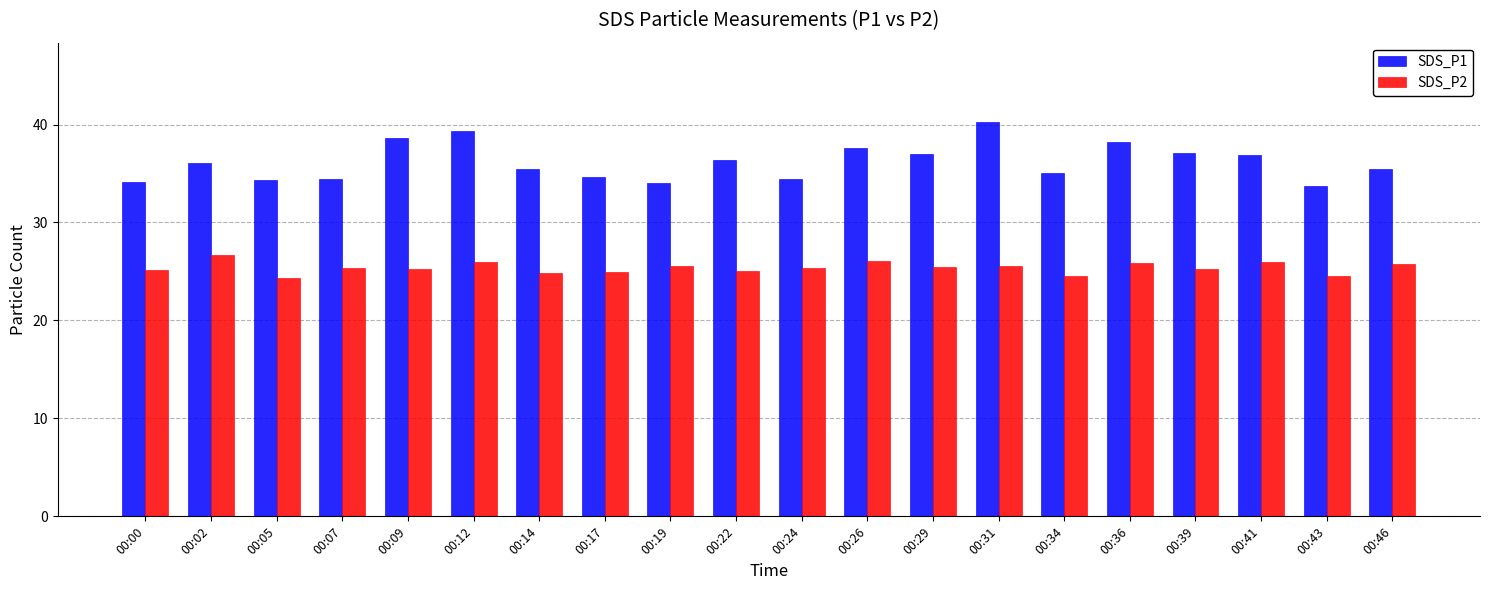

What are all the series names shown in the legend?

SDS_P1, SDS_P2